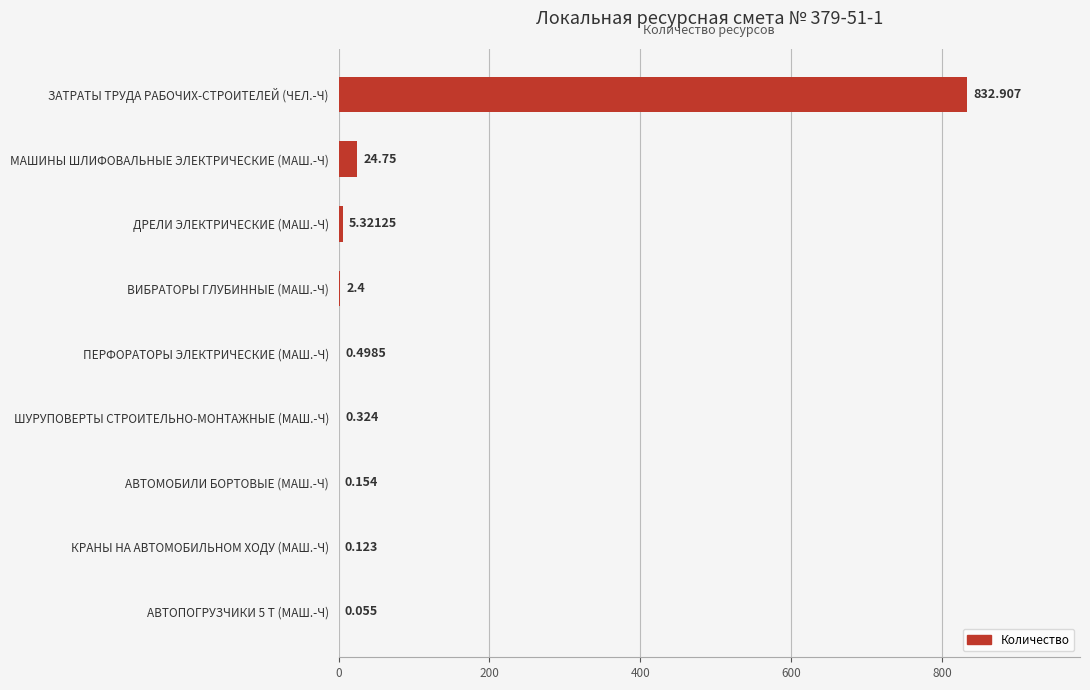

Between АВТОМОБИЛИ БОРТОВЫЕ (МАШ.-Ч) and ЗАТРАТЫ ТРУДА РАБОЧИХ-СТРОИТЕЛЕЙ (ЧЕЛ.-Ч), which is larger?

ЗАТРАТЫ ТРУДА РАБОЧИХ-СТРОИТЕЛЕЙ (ЧЕЛ.-Ч)